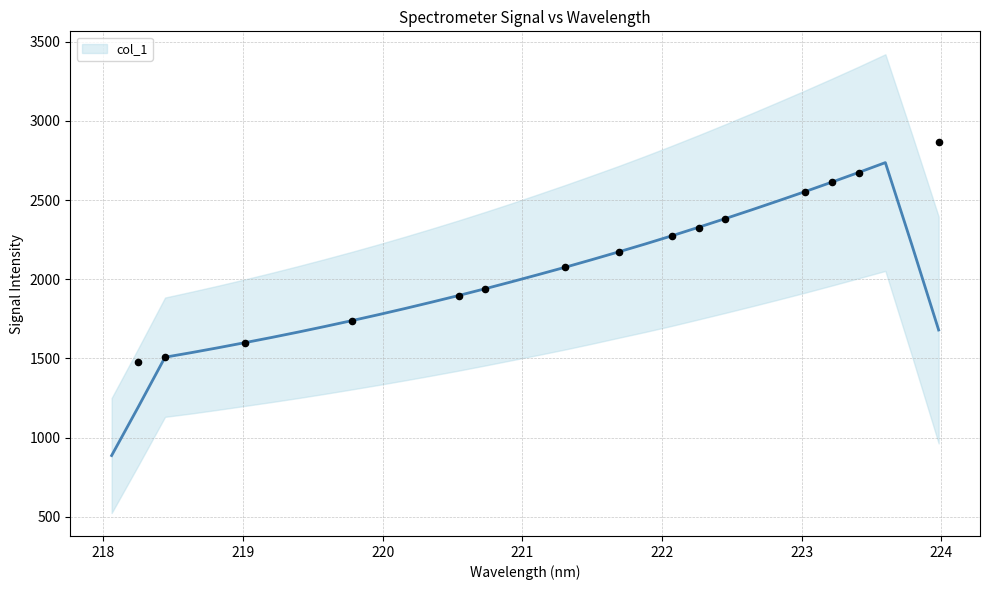

Between 219.589 and 221.8812, which is larger?

221.8812